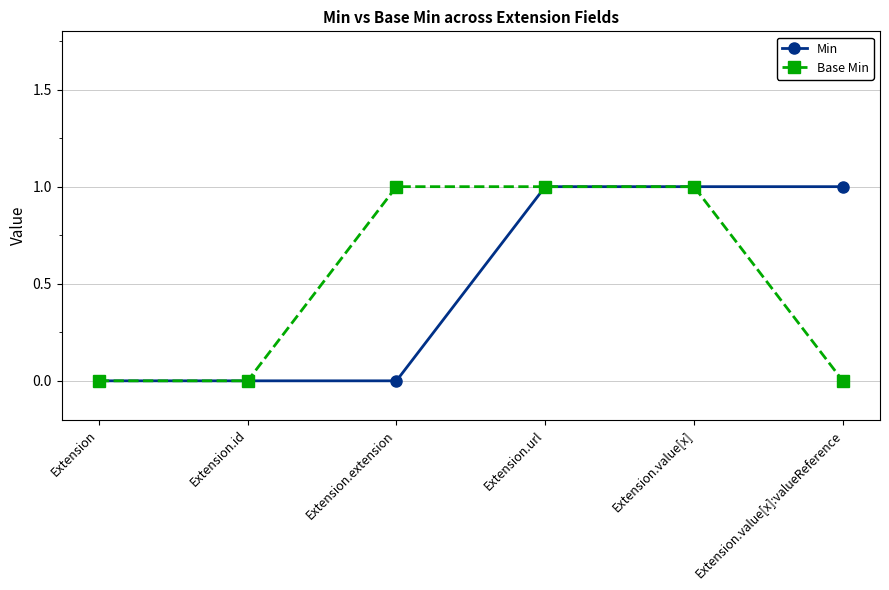

The Base Min series shows 0 at Extension.value[x]:valueReference. True or false?

True